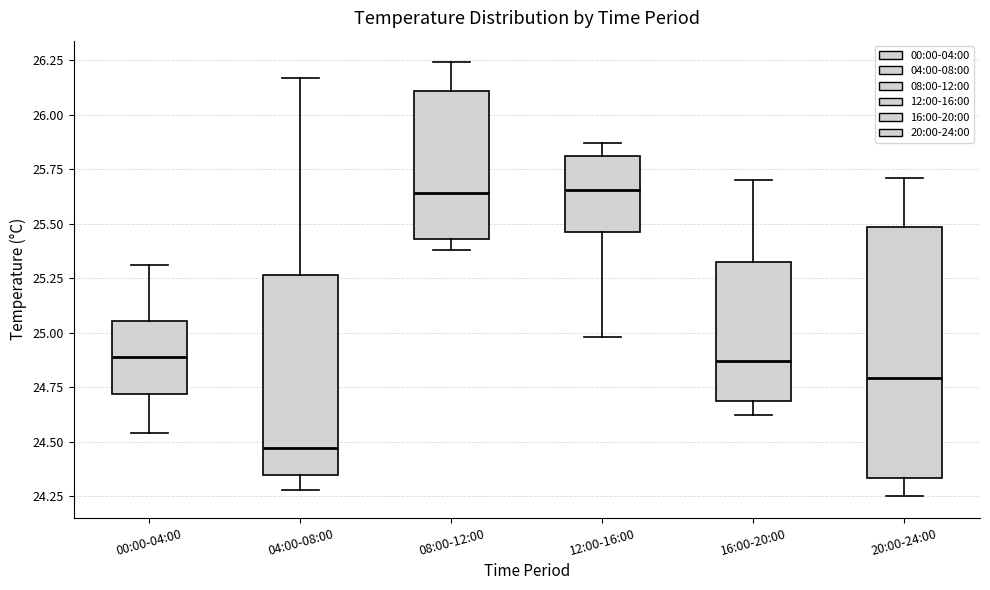

Where does the median line of the box for 00:00-04:00 sit on the y-axis? The values are not printed on the chart, so give them approximately, as read against the axis.

24.90